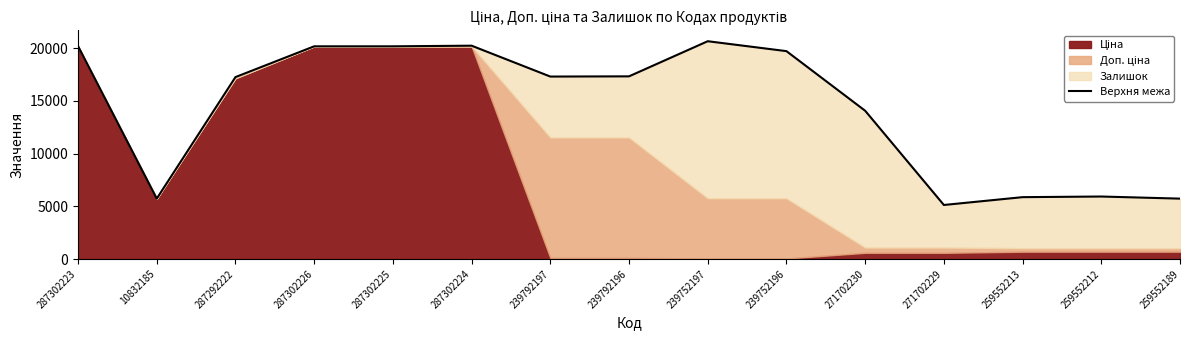

Reading left to right, transcribe all the data shown in this chart.

20206.0	5736.9	17265.0	20186.0	20186.0	20246.0	17317.0	17337.0	20669.0	19729.0	14073.7	5133.7	5876.0	5936.0	5736.0